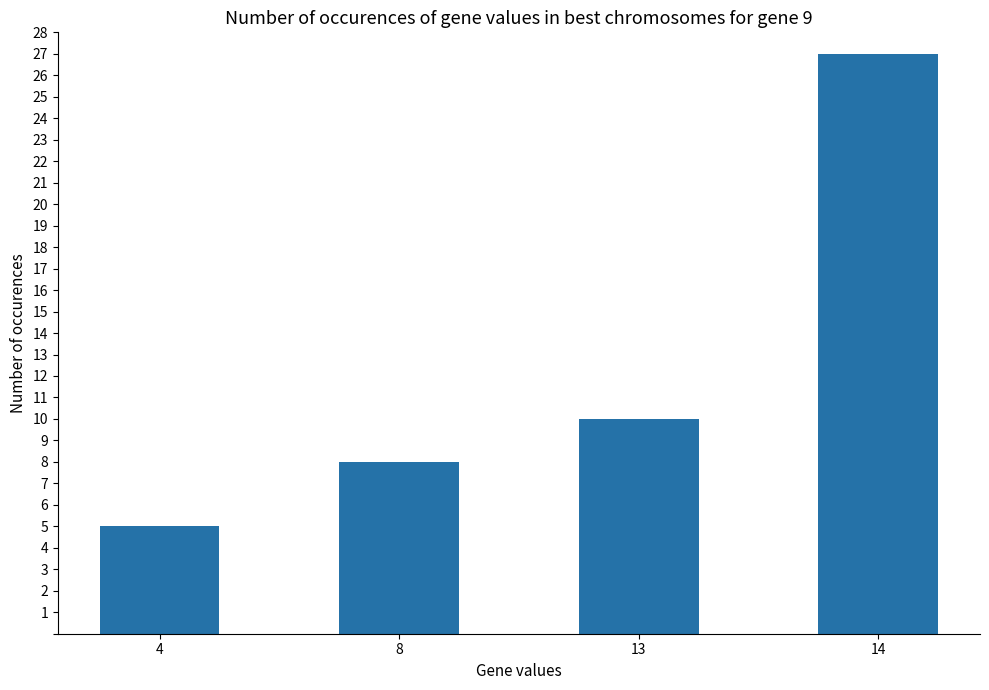

Between 13 and 8, which is larger?

13